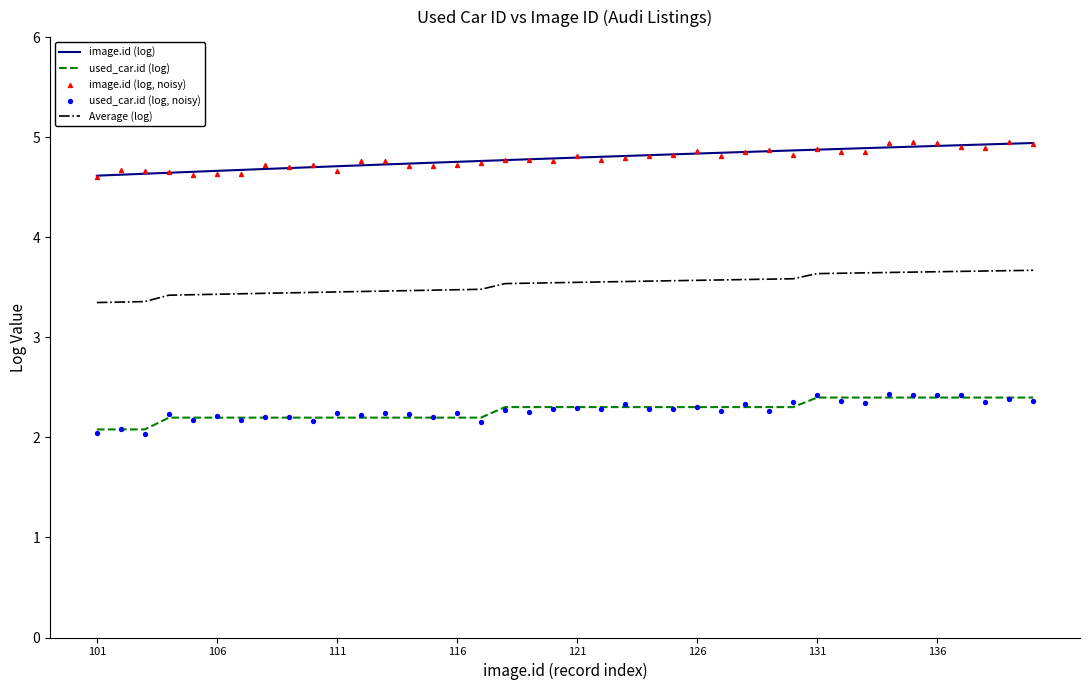

At how many categories does at least one series exceed 2?

40